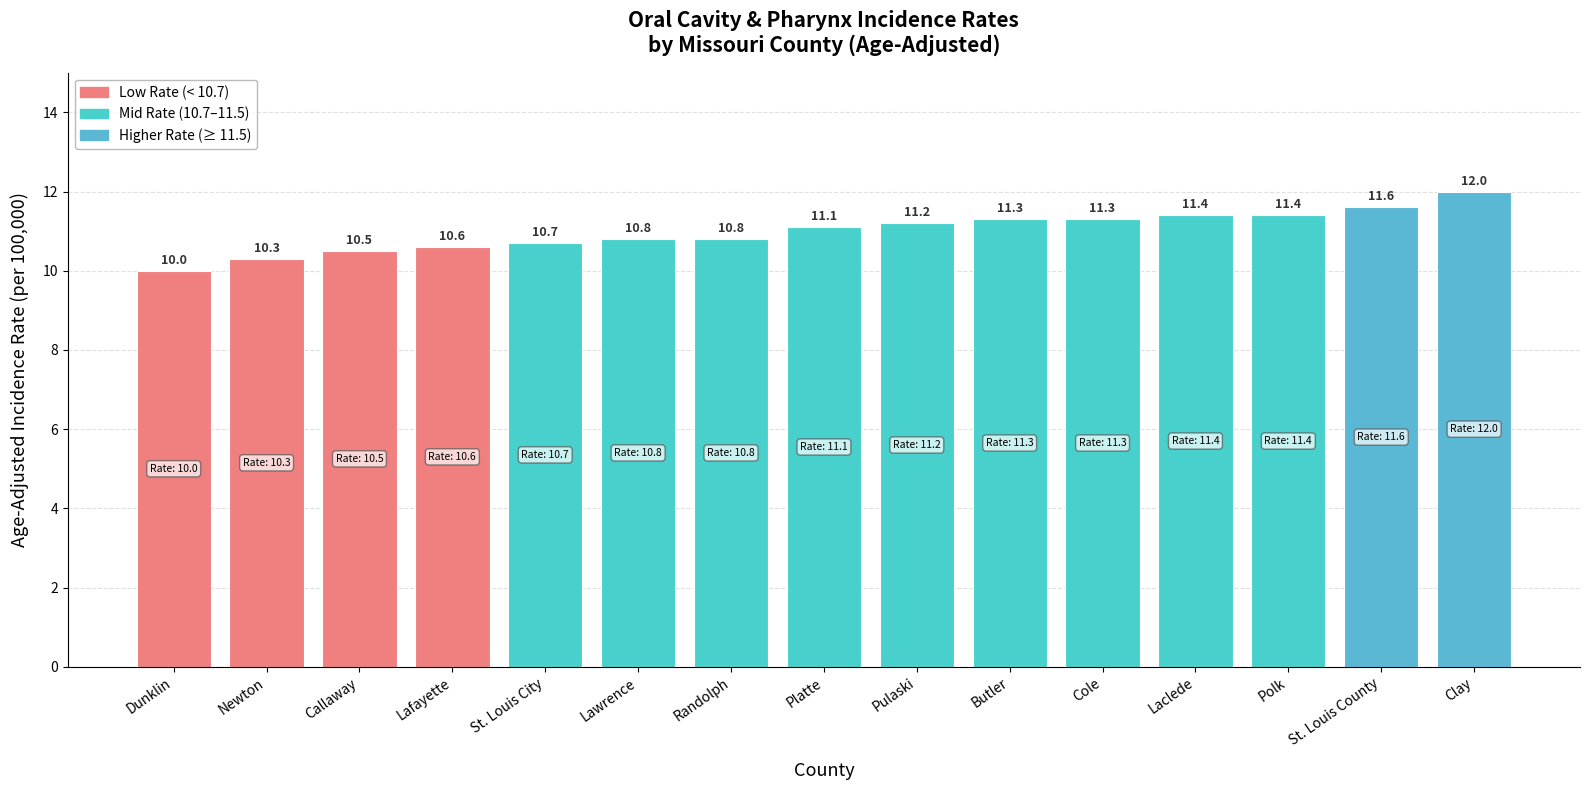

True or false: the data shows 17.5 at St. Louis County.

False